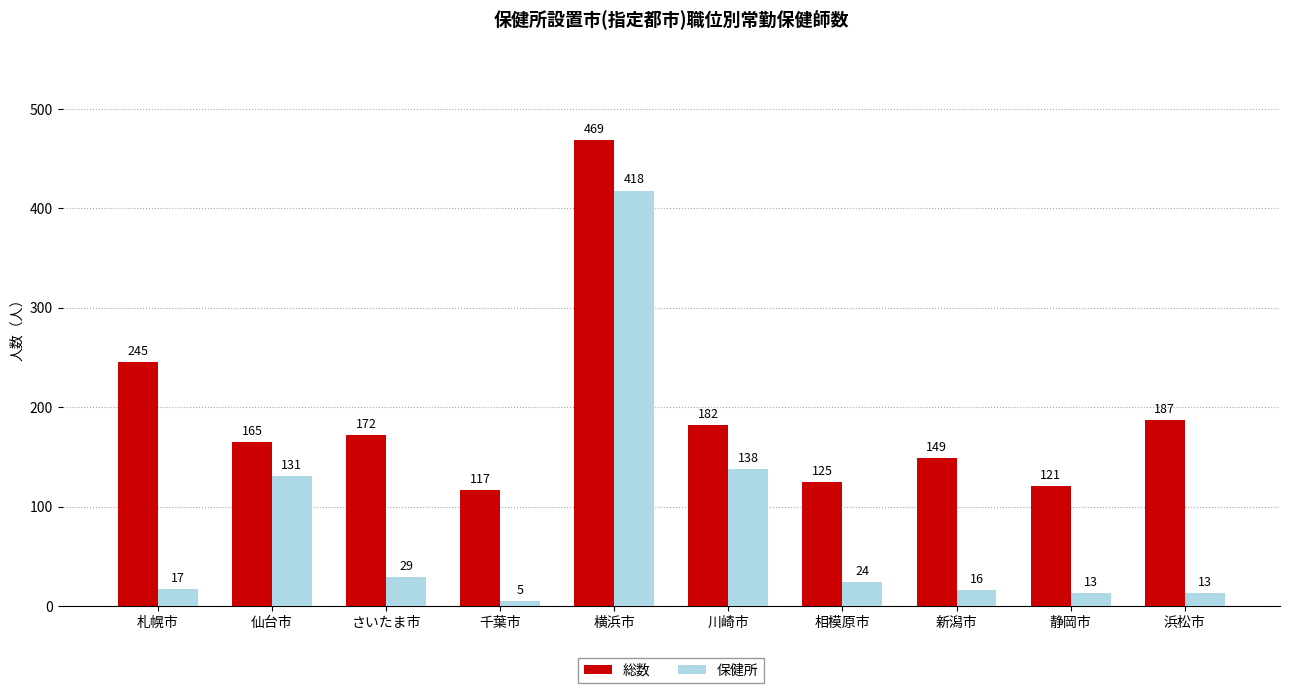

Which category has the highest value across all series?

横浜市